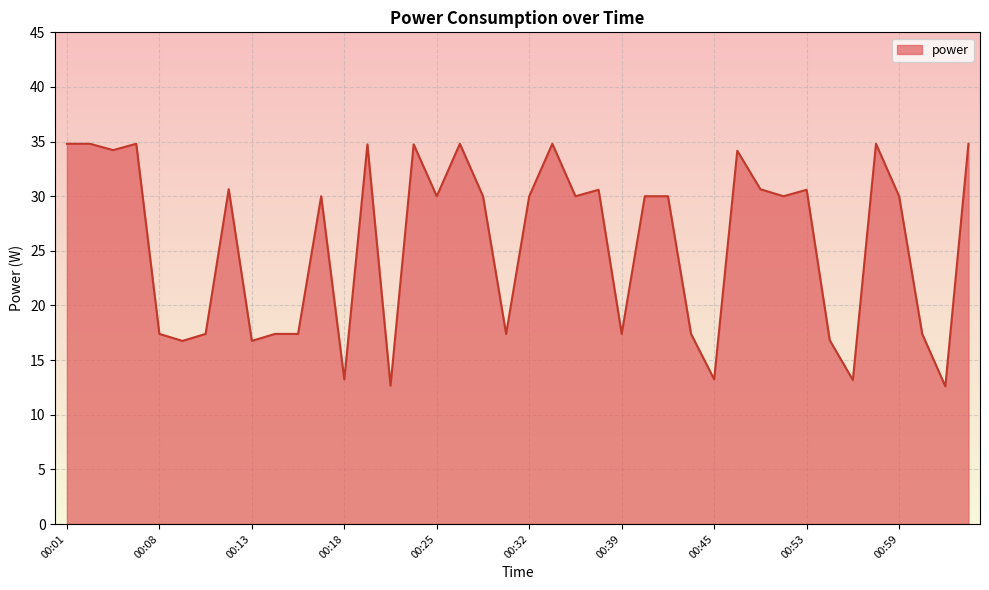

What is the smallest value displayed?

12.6